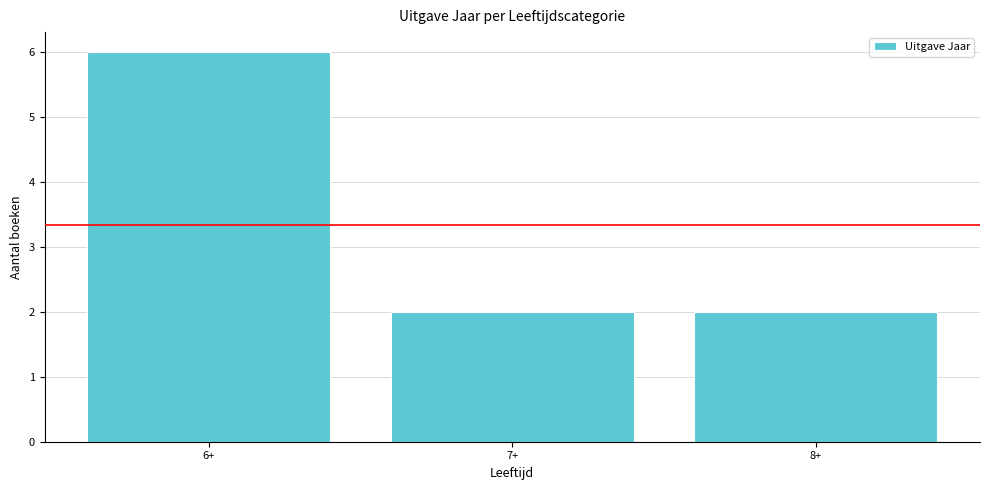

What is the average value?

3